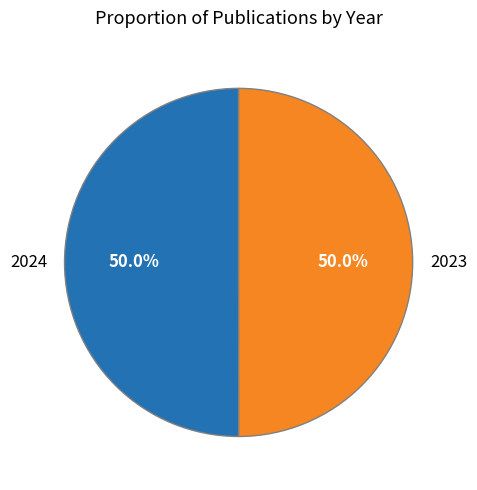

True or false: 2024 accounts for 59% of the total.

False